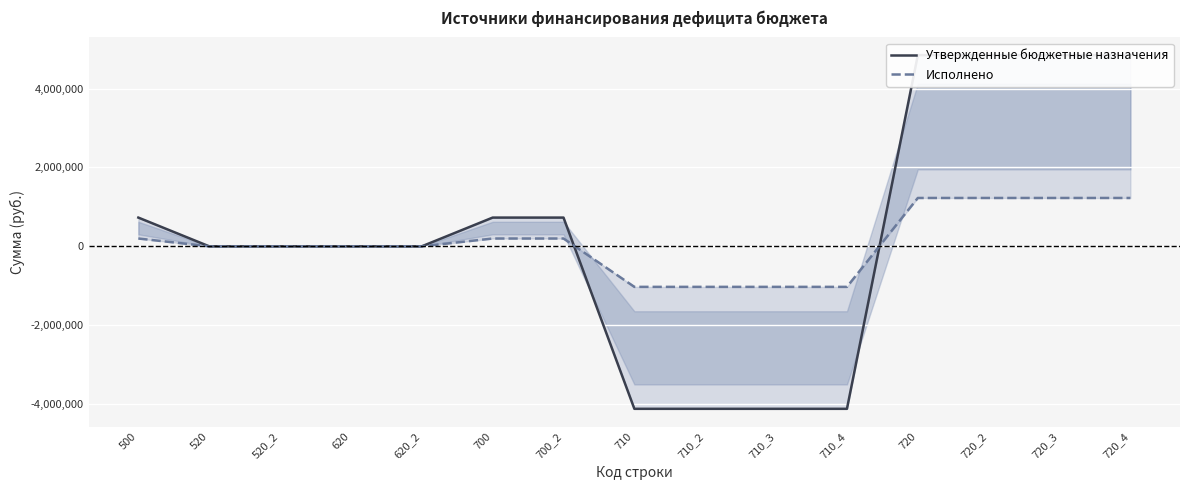

Reading left to right, extract all data points from this chart.

Утвержденные бюджетные назначения: 728363.8	0.0	0.0	0.0	0.0	728363.8	728363.8	-4119500.0	-4119500.0	-4119500.0	-4119500.0	4847863.8	4847863.8	4847863.8	4847863.8
Исполнено: 197857.3	0.0	0.0	0.0	0.0	197857.3	197857.3	-1027961.7	-1027961.7	-1027961.7	-1027961.7	1225819.1	1225819.1	1225819.1	1225819.1